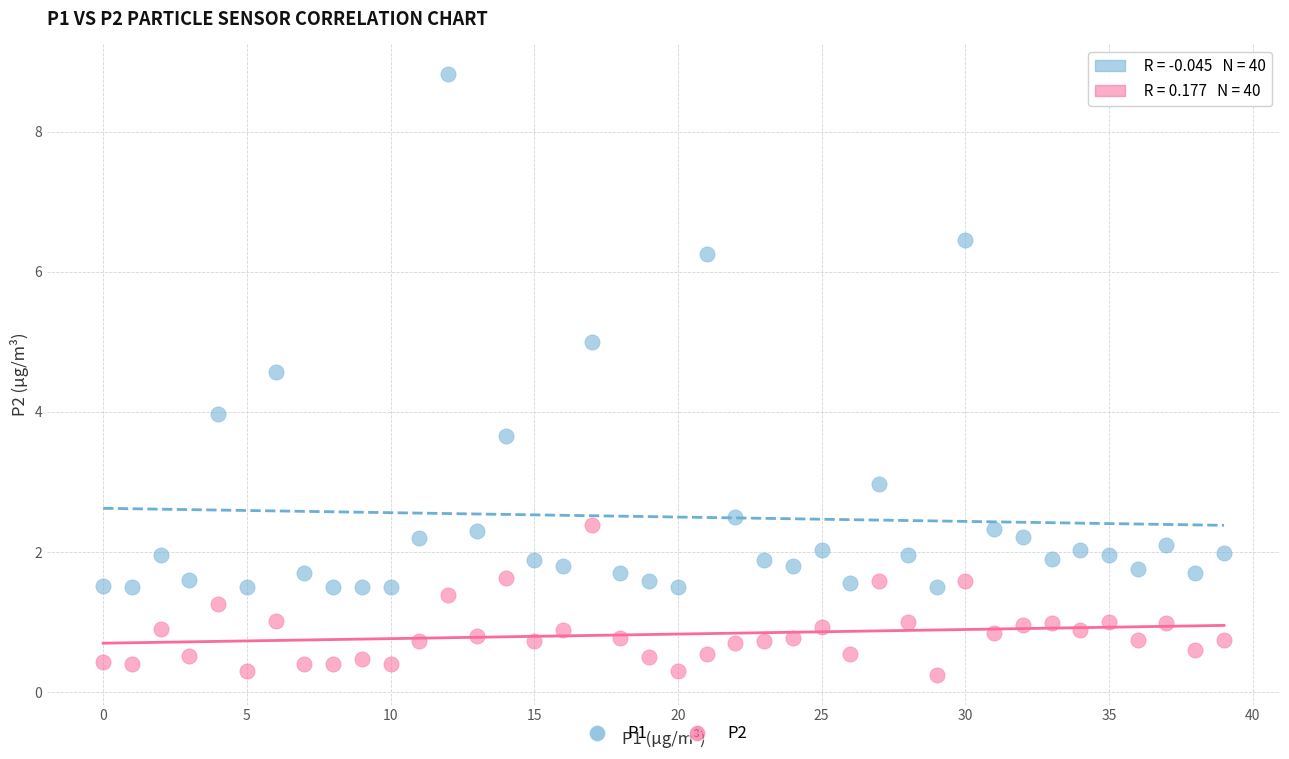

Which series reaches the maximum Y coordinate?

P1